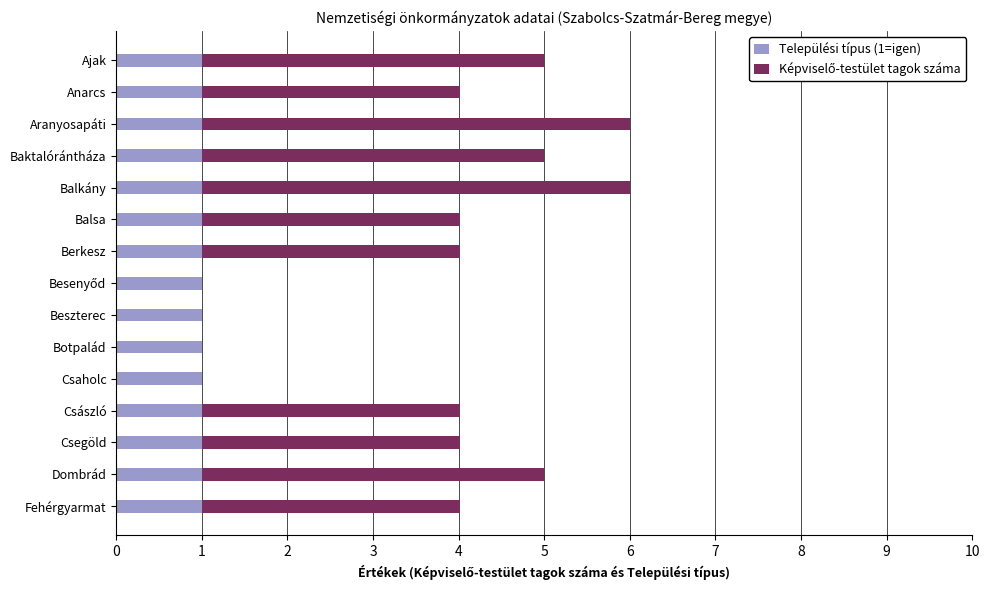

The value of Települési típus (1=igen) at Csegöld is 0. True or false?

False